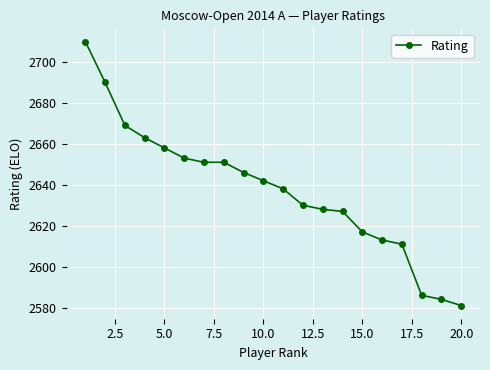

What is the difference between the maximum and minimum values?

129